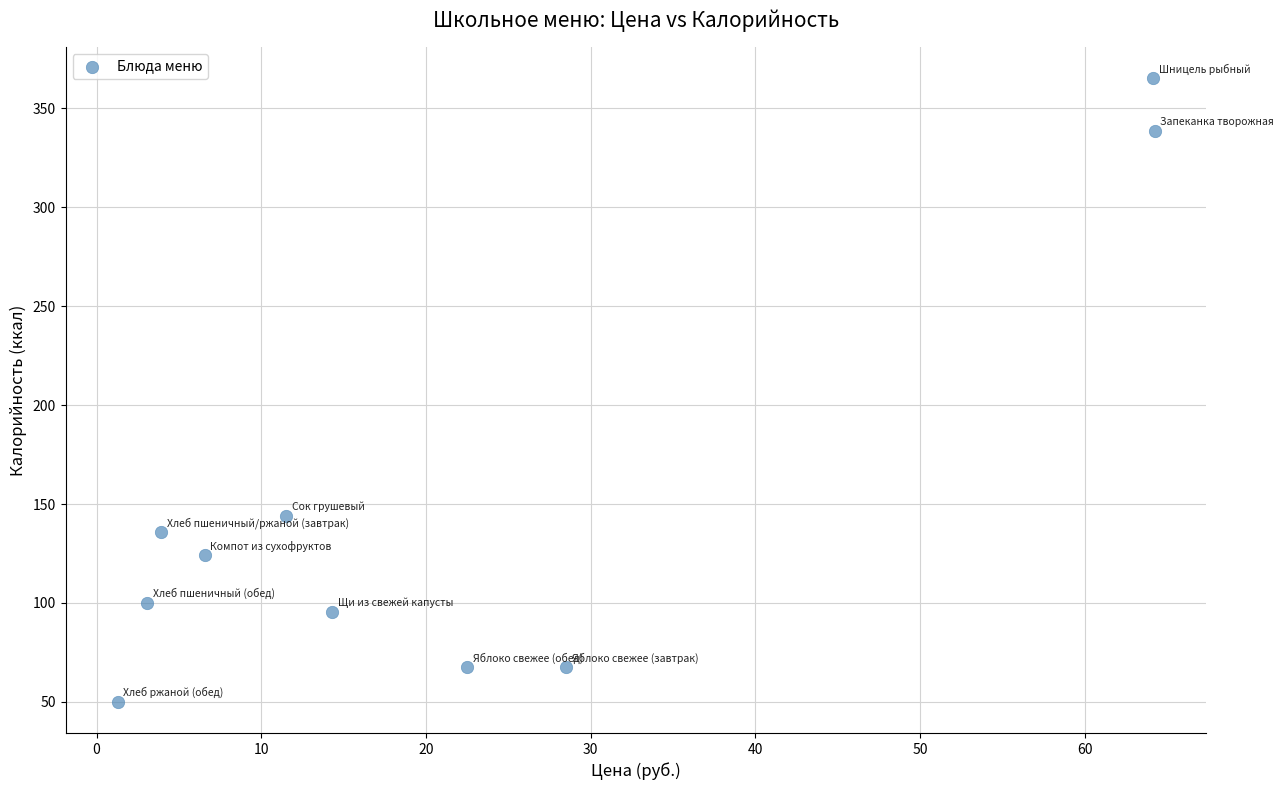

What is the average Y value?

148.9